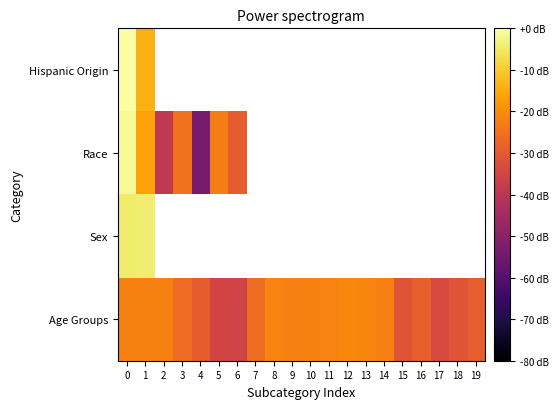

What is the sum of all row_3 values?

-524.2